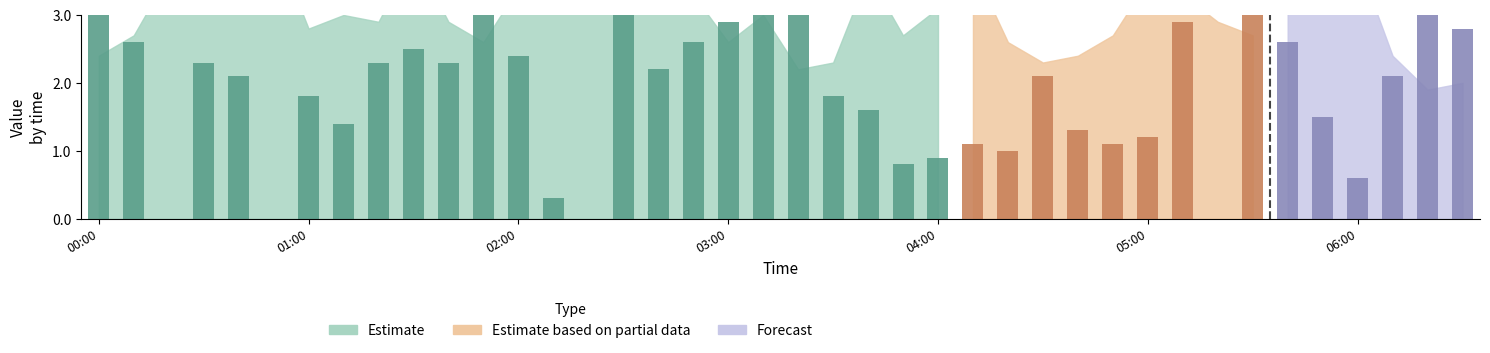

At how many categories does at least one series exceed 2?

40